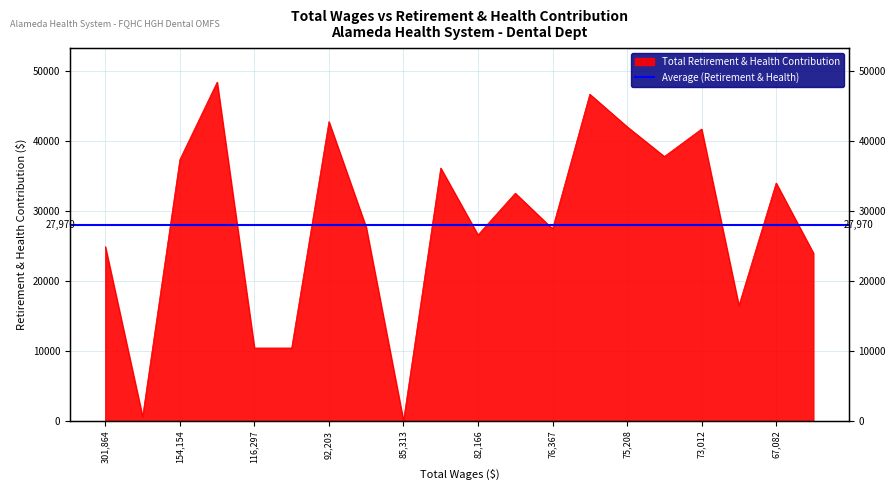

What is the average value?

28410